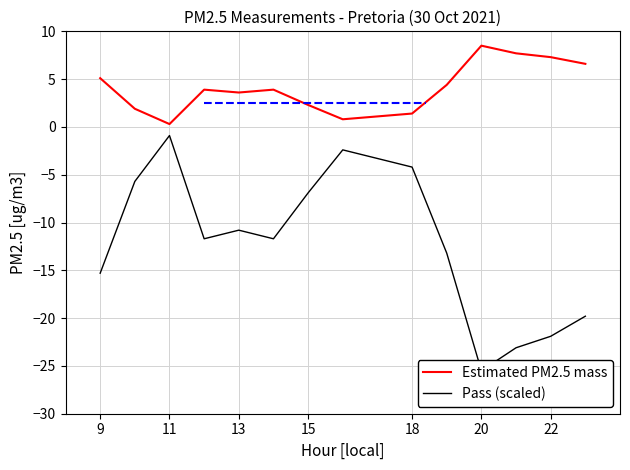

Does the chart display data point markers on the line(s)?

No